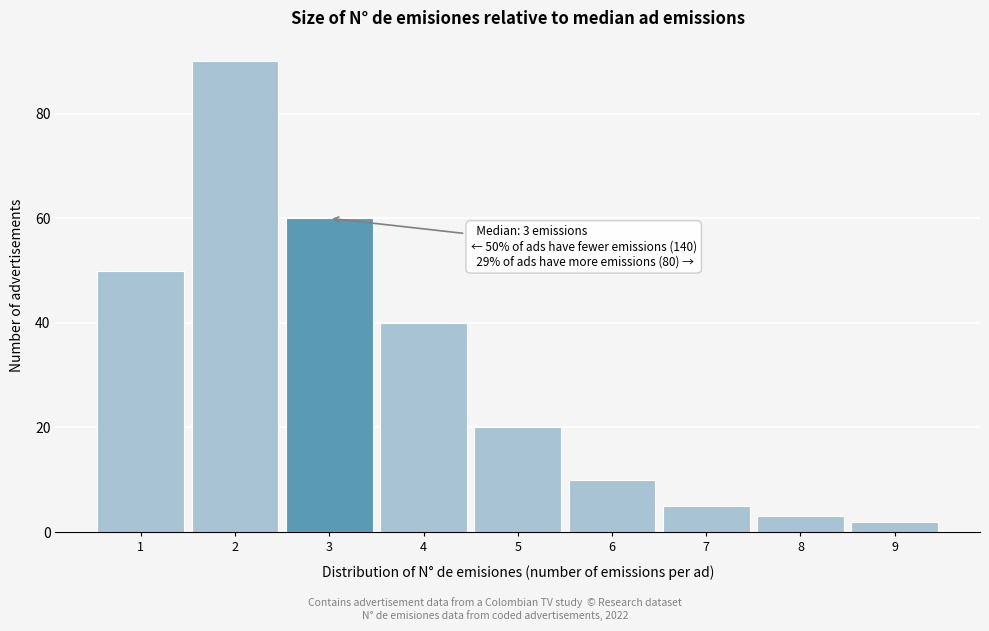

Over which range of the x-axis is the bar tallest?

1.5 to 2.5